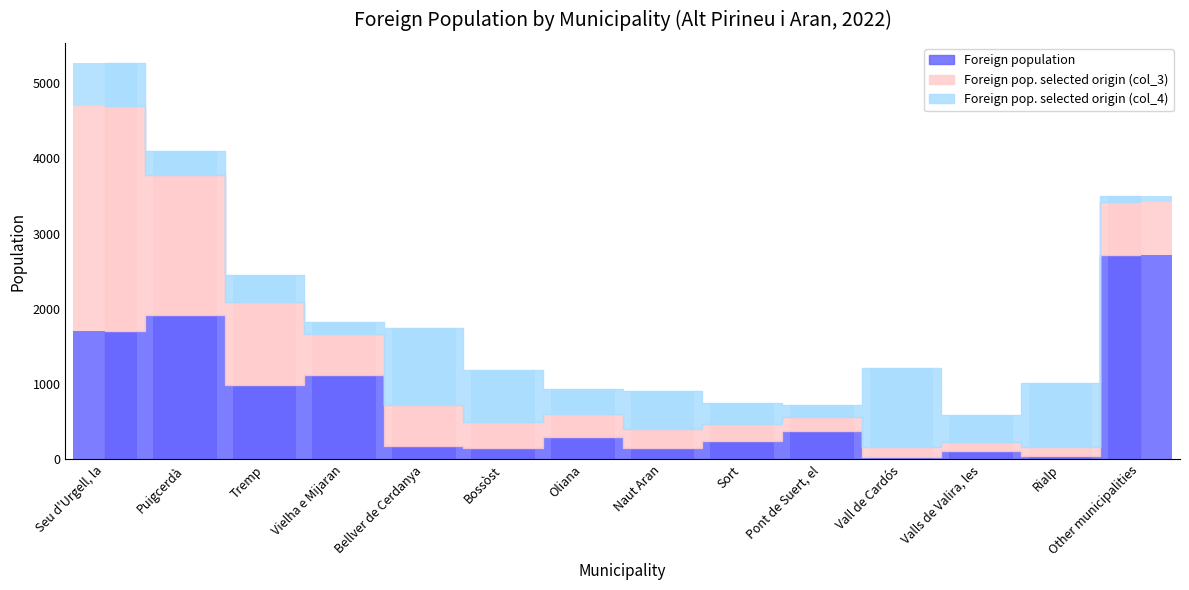

How many bars are there in total?

42